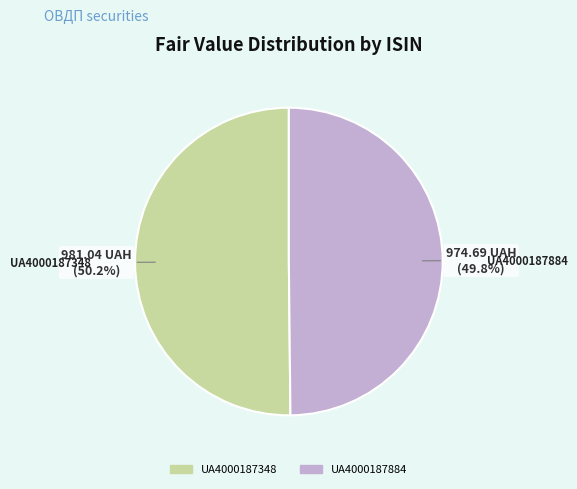

What percentage is NOT represented by UA4000187884?

50.2%